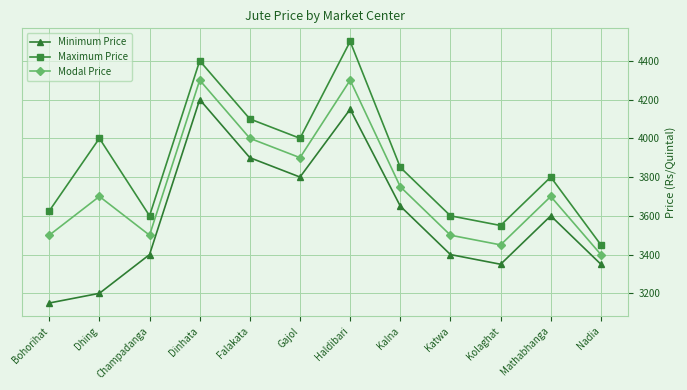

What is the label of the 12th point from the right?

Bohorihat